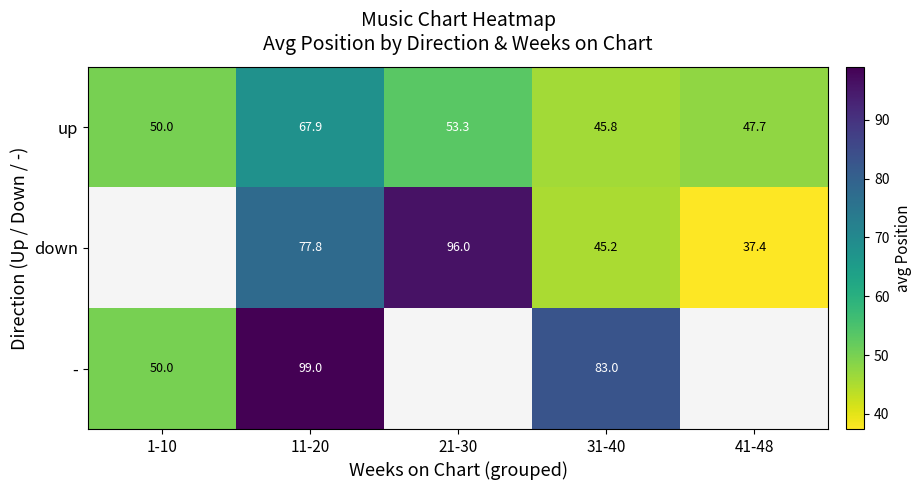

Read the up value at 1-10.

50.0